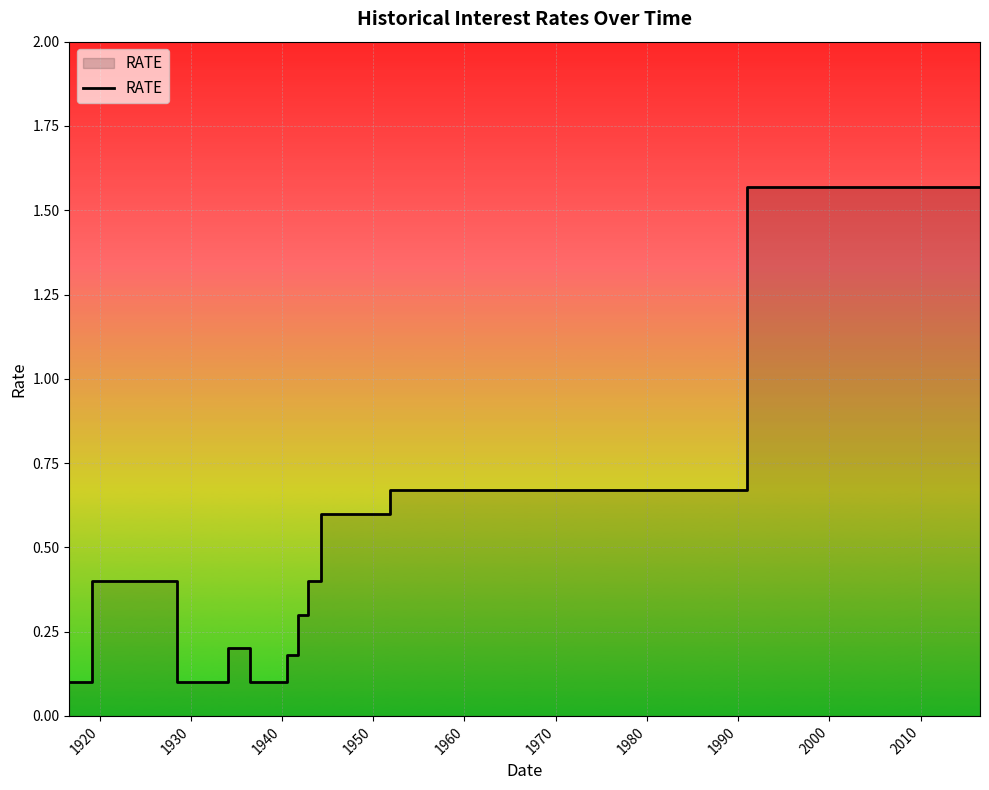

True or false: the data shows 0.1 at 1930.

True